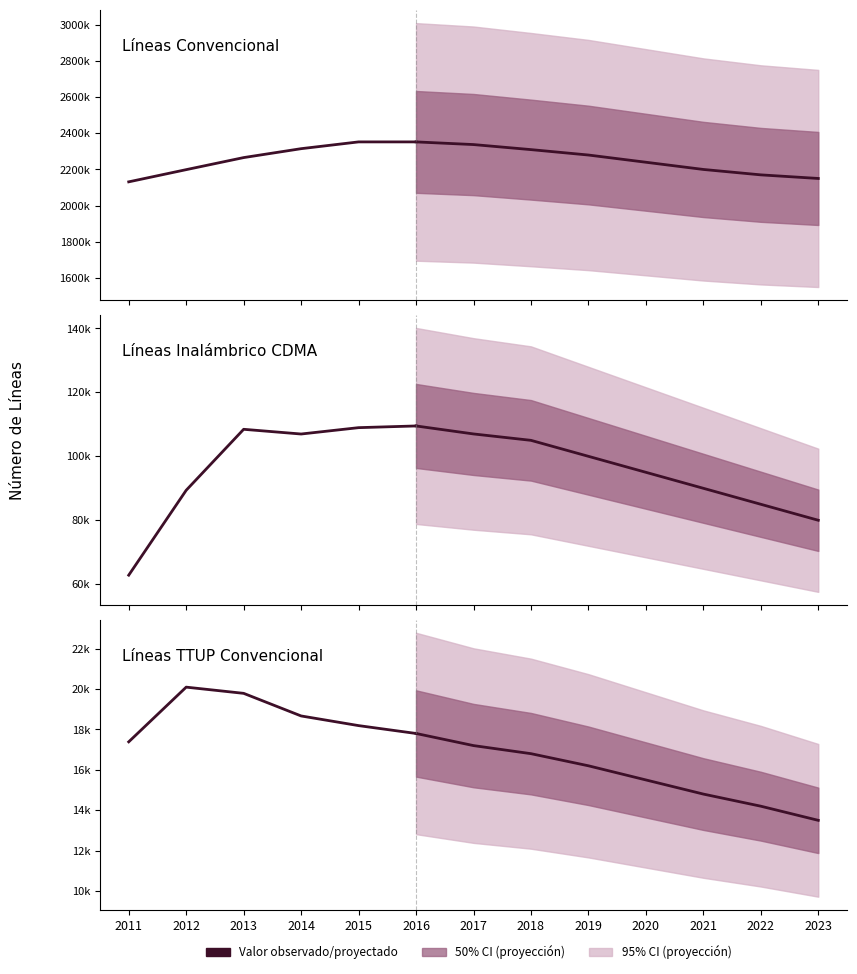

Count the Líneas Convencional values in the range 2198913 to 2352789.

5